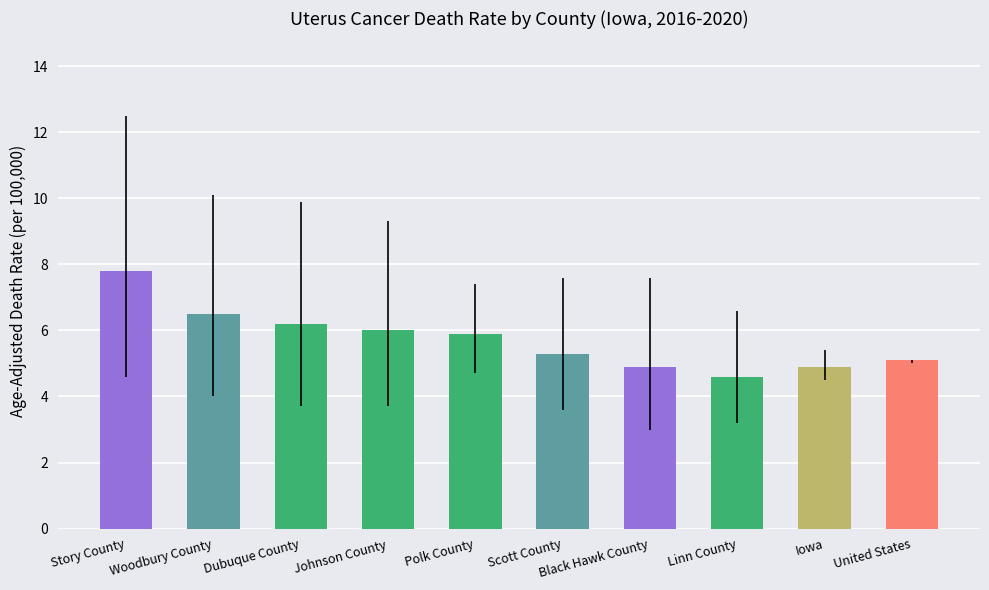

How many bars are there in total?

10